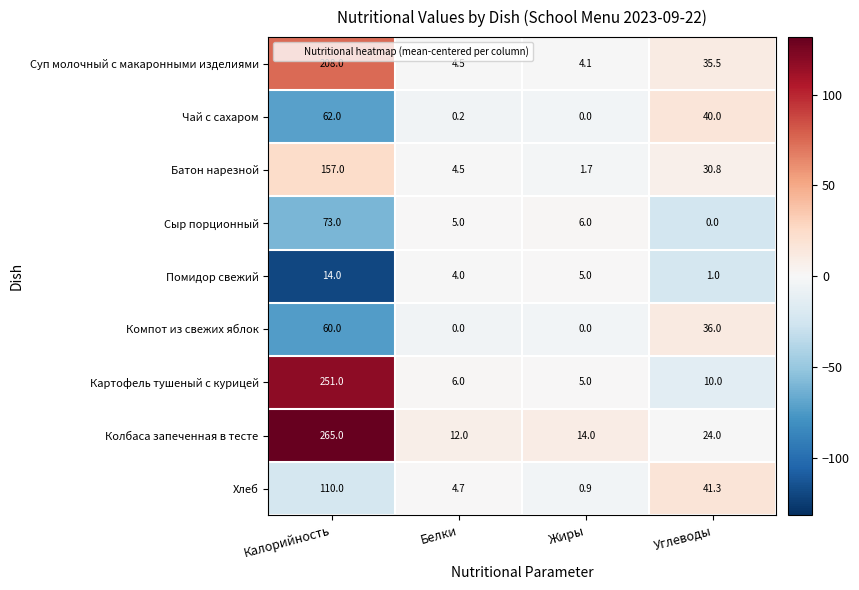

What is the average value of the Батон нарезной series?

48.5